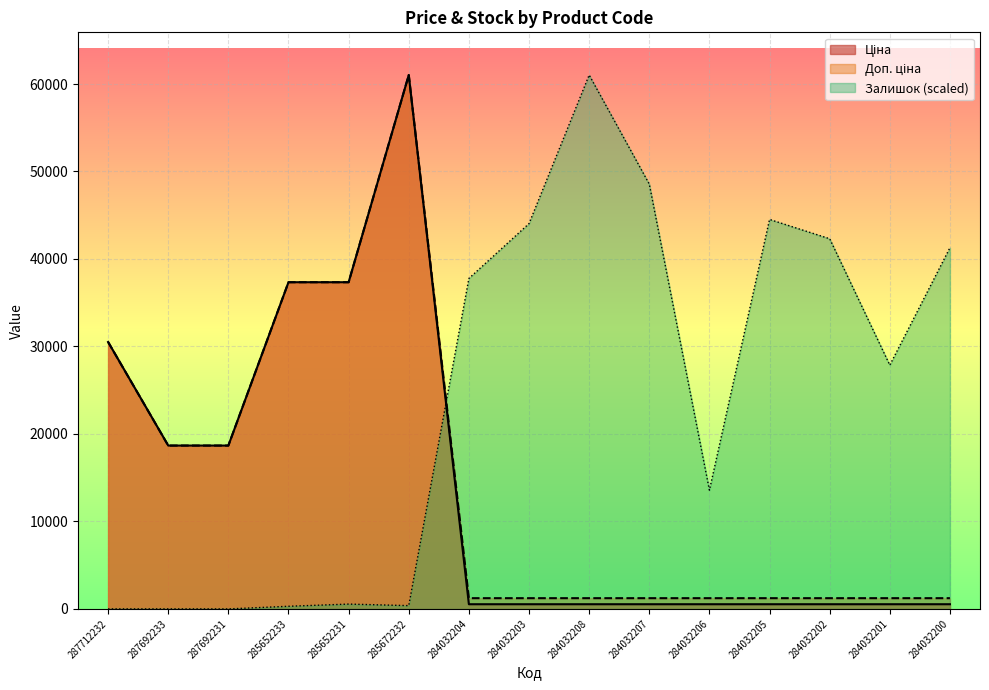

Is it true that Залишок equals 33259.1 at 287692233?

False